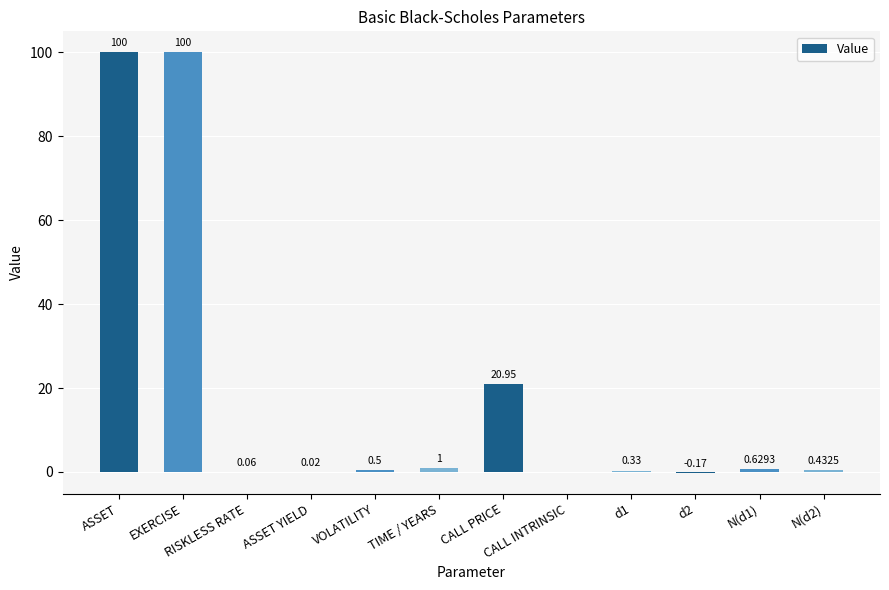

At which label is the value closest to 49?

CALL PRICE